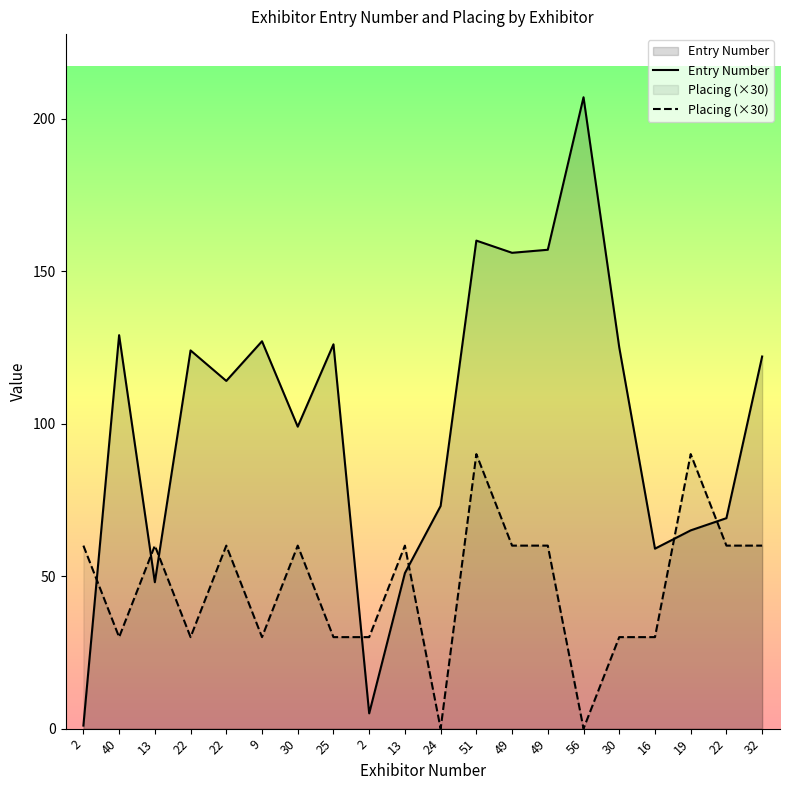

What is the difference between the maximum and minimum values in the Placing series?

90